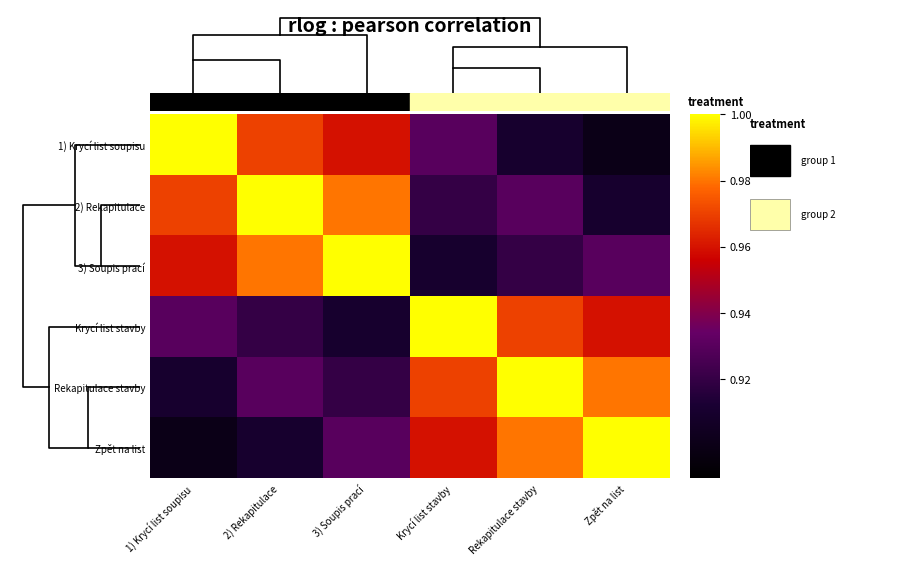

What is the maximum value shown in the chart?

1.0